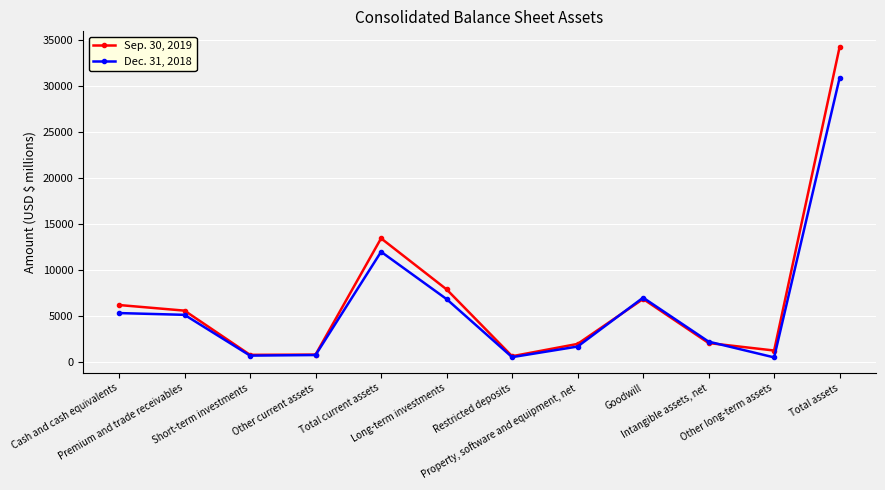

What position from the right is Total assets?

1